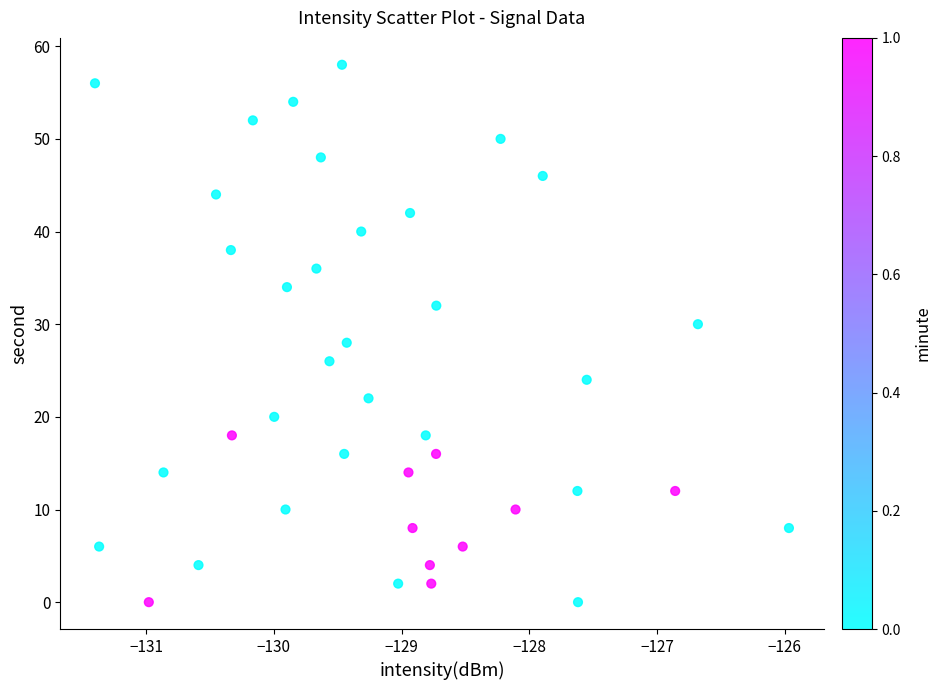

What is the range of Y values (max minus min)?

58